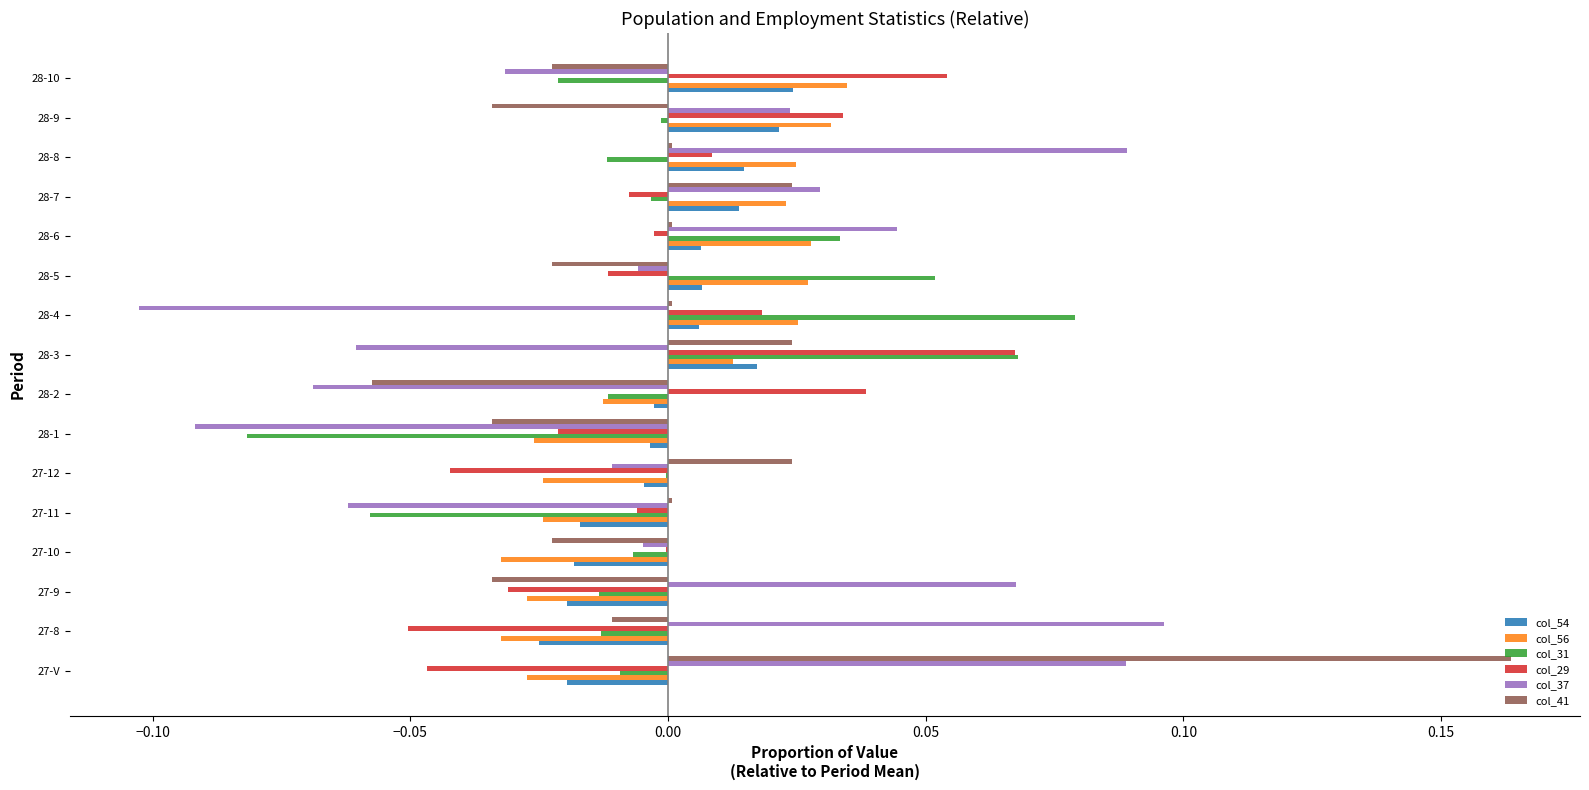

Is it true that col_41 equals 0.0 at 28-7?

True